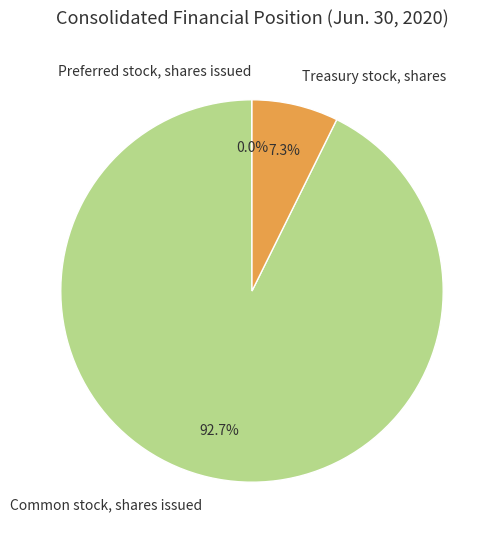

Does Common stock, shares issued represent more than half of the total?

Yes